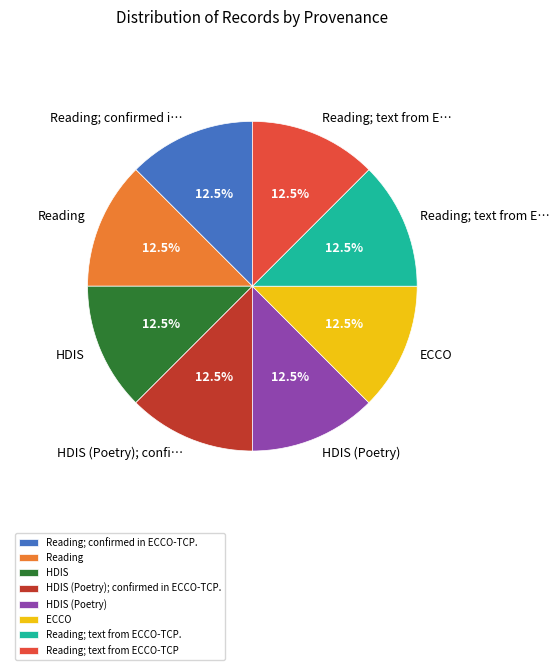

How much of the chart is everything except Reading; confirmed in ECCO-TCP.?

87.5%